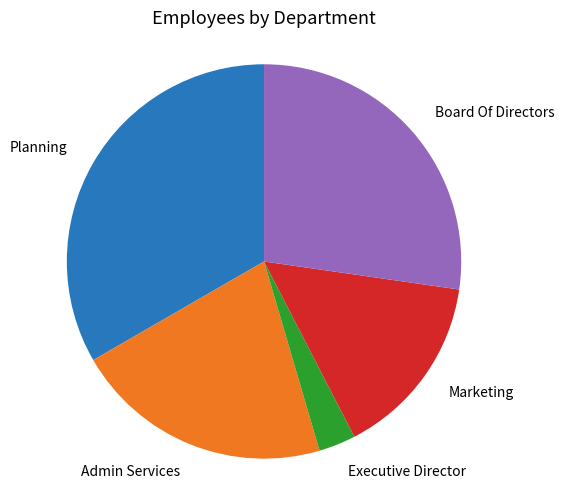

How many slices are in this pie chart?

5